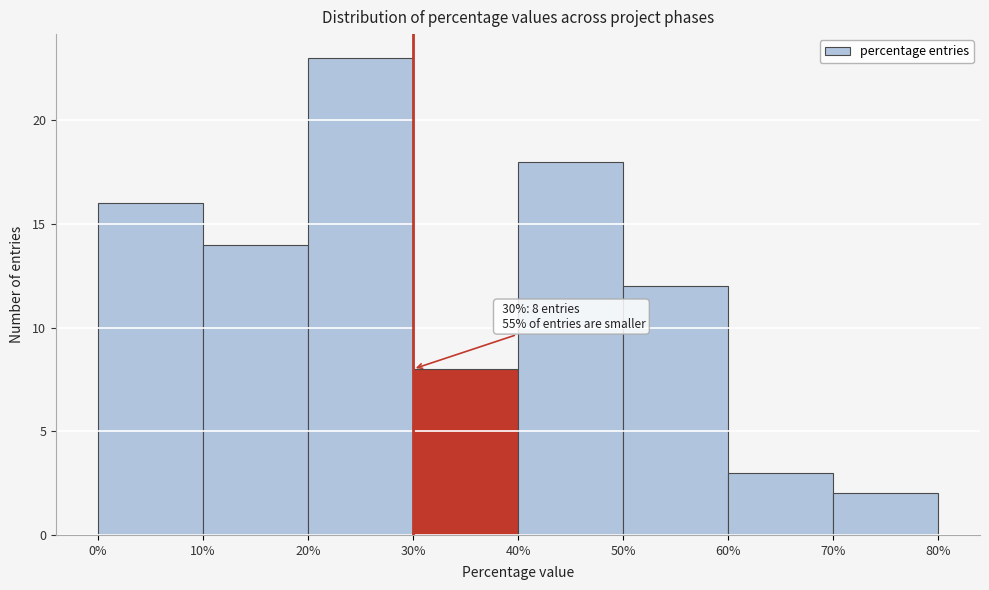

Which range on the x-axis has the tallest bar?

20% to 30%